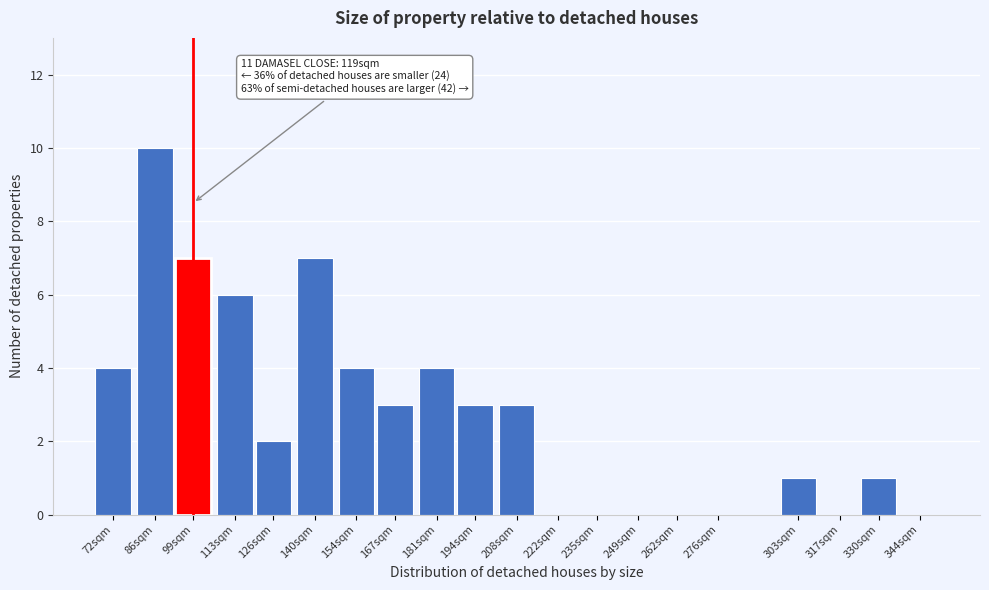

Reading right to left, what are all the values shown in this chart?

344sqm=0	330sqm=1	317sqm=0	303sqm=1	276sqm=0	262sqm=0	249sqm=0	235sqm=0	222sqm=0	208sqm=3	194sqm=3	181sqm=4	167sqm=3	154sqm=4	140sqm=7	126sqm=2	113sqm=6	99sqm=7	86sqm=10	72sqm=4